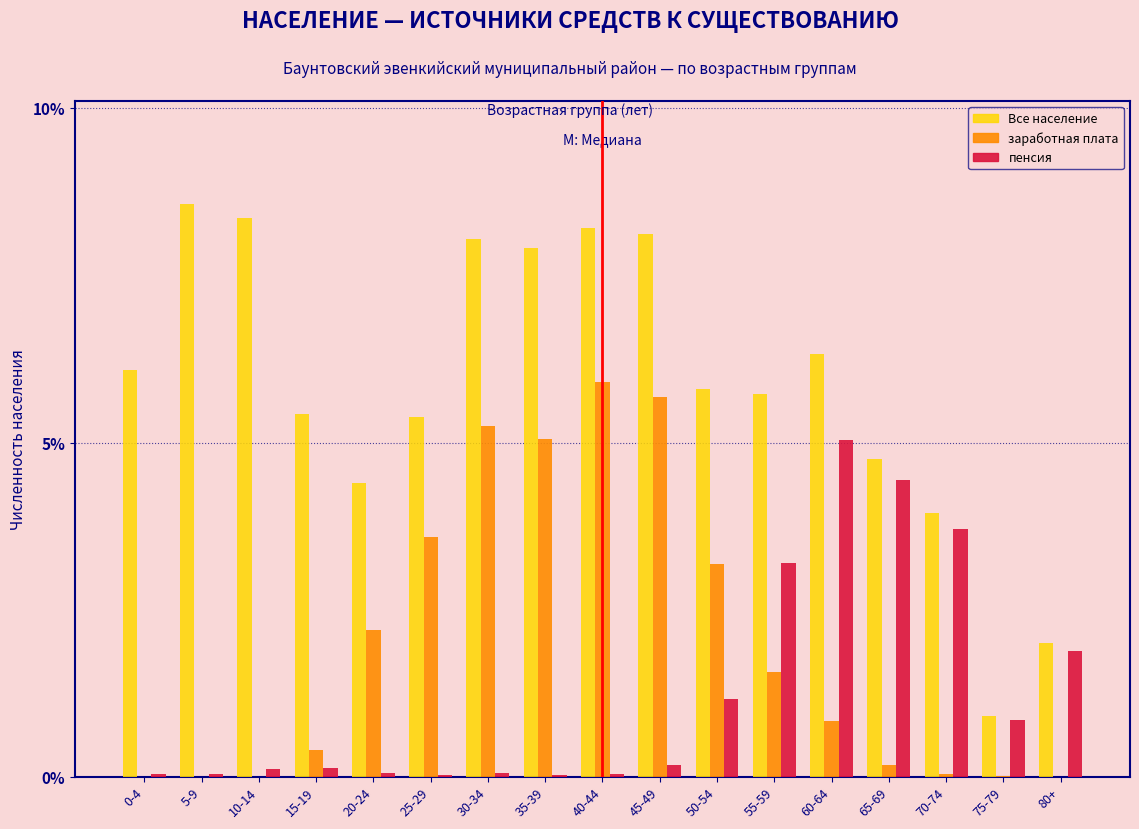

Is it true that Все население equals 9.9 at 55-59?

False